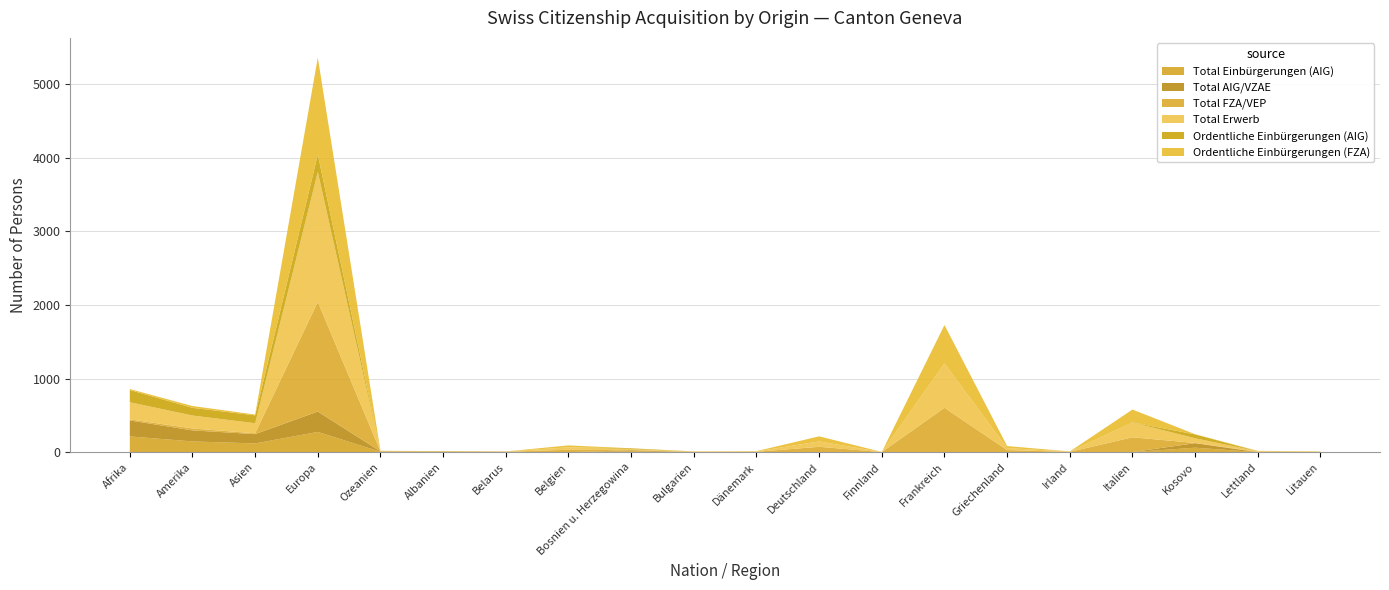

Reading left to right, transcribe all the data shown in this chart.

Total Einbürgerungen (AIG): Afrika=214	Amerika=146	Asien=119	Europa=275	Ozeanien=5	Albanien=4	Belarus=3	Belgien=0	Bosnien u. Herzegowina=13	Bulgarien=0	Dänemark=0	Deutschland=0	Finnland=0	Frankreich=1	Griechenland=0	Irland=0	Italien=1	Kosovo=61	Lettland=0	Litauen=0
Total AIG/VZAE: Afrika=217	Amerika=150	Asien=126	Europa=277	Ozeanien=5	Albanien=4	Belarus=3	Belgien=0	Bosnien u. Herzegowina=13	Bulgarien=0	Dänemark=0	Deutschland=0	Finnland=0	Frankreich=1	Griechenland=0	Irland=0	Italien=1	Kosovo=61	Lettland=0	Litauen=0
Total FZA/VEP: Afrika=15	Amerika=26	Asien=11	Europa=1489	Ozeanien=0	Albanien=0	Belarus=0	Belgien=33	Bosnien u. Herzegowina=1	Bulgarien=4	Dänemark=5	Deutschland=73	Finnland=1	Frankreich=601	Griechenland=28	Irland=4	Italien=200	Kosovo=3	Lettland=6	Litauen=4
Total Erwerb: Afrika=232	Amerika=176	Asien=137	Europa=1766	Ozeanien=5	Albanien=4	Belarus=3	Belgien=33	Bosnien u. Herzegowina=14	Bulgarien=4	Dänemark=5	Deutschland=73	Finnland=1	Frankreich=602	Griechenland=28	Irland=4	Italien=201	Kosovo=64	Lettland=6	Litauen=4
Ordentliche Einbürgerungen (AIG): Afrika=166	Amerika=104	Asien=107	Europa=236	Ozeanien=3	Albanien=3	Belarus=1	Belgien=0	Bosnien u. Herzegowina=11	Bulgarien=0	Dänemark=0	Deutschland=0	Finnland=0	Frankreich=1	Griechenland=0	Irland=0	Italien=1	Kosovo=52	Lettland=0	Litauen=0
Ordentliche Einbürgerungen (FZA): Afrika=14	Amerika=25	Asien=11	Europa=1316	Ozeanien=0	Albanien=0	Belarus=0	Belgien=26	Bosnien u. Herzegowina=1	Bulgarien=3	Dänemark=4	Deutschland=69	Finnland=1	Frankreich=521	Griechenland=27	Irland=2	Italien=175	Kosovo=3	Lettland=6	Litauen=3